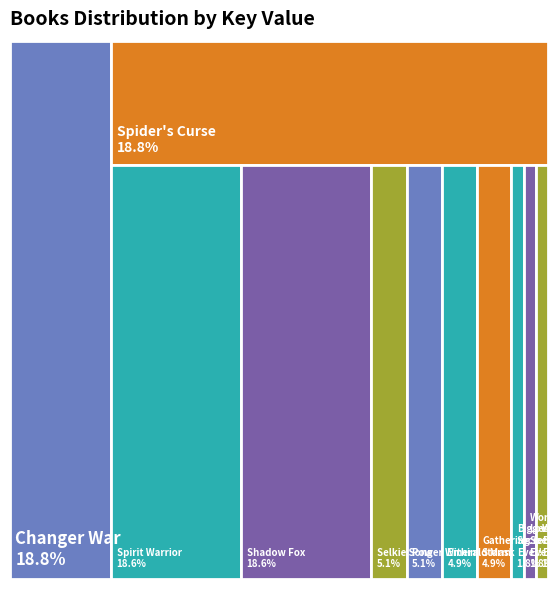

To the nearest percent, what percentage of the pie is Changer War?

19%